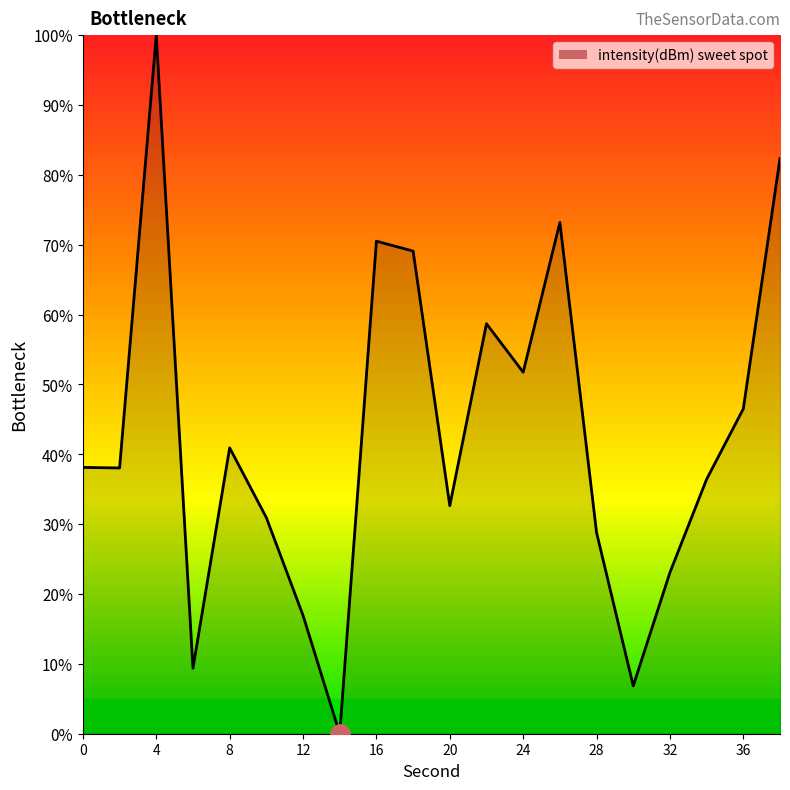

What is the difference between the maximum and minimum values?

100.0